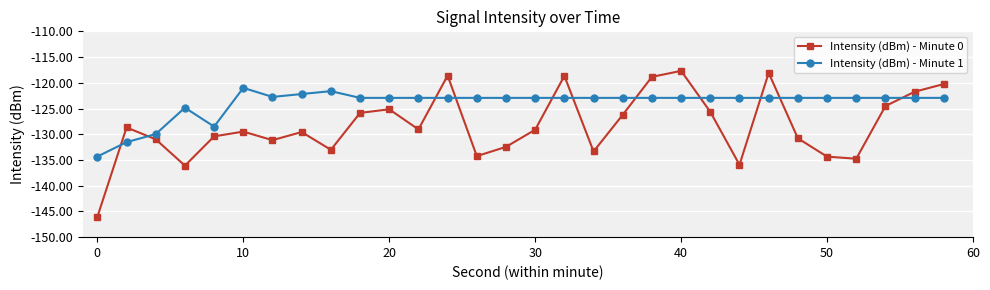

How many values in the Intensity (dBm) - Minute 1 series exceed -122?

2